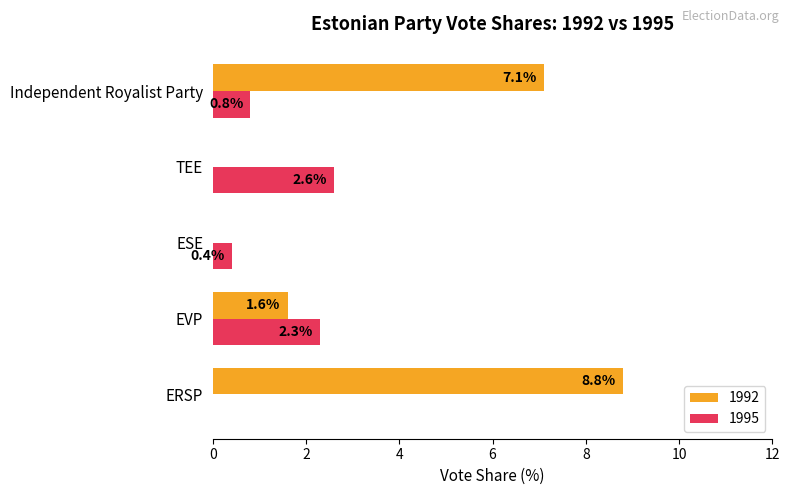

What is the greatest value displayed?

8.8